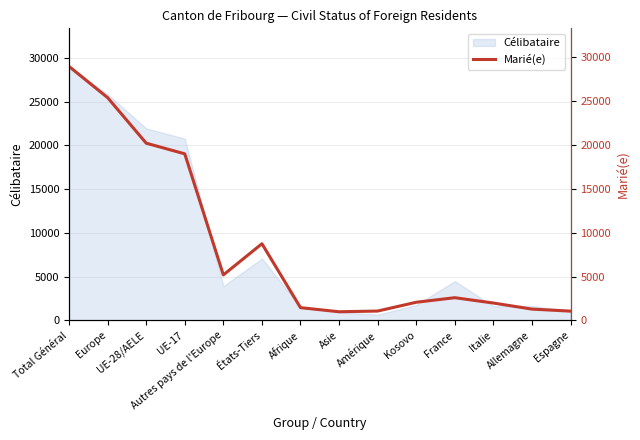

How many lines are shown in the chart?

1